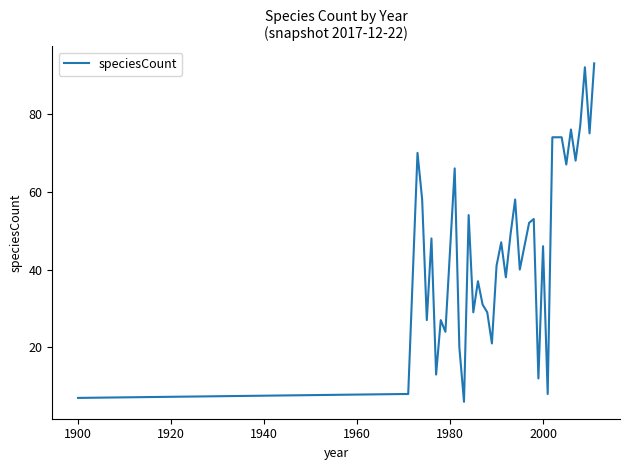

What is the difference between the maximum and minimum values?

87